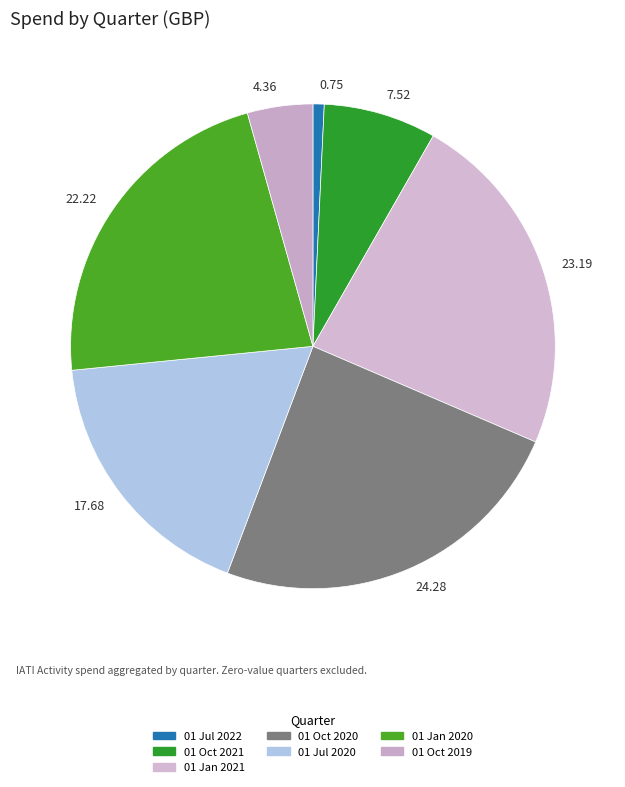

Is there a majority slice in this chart?

No